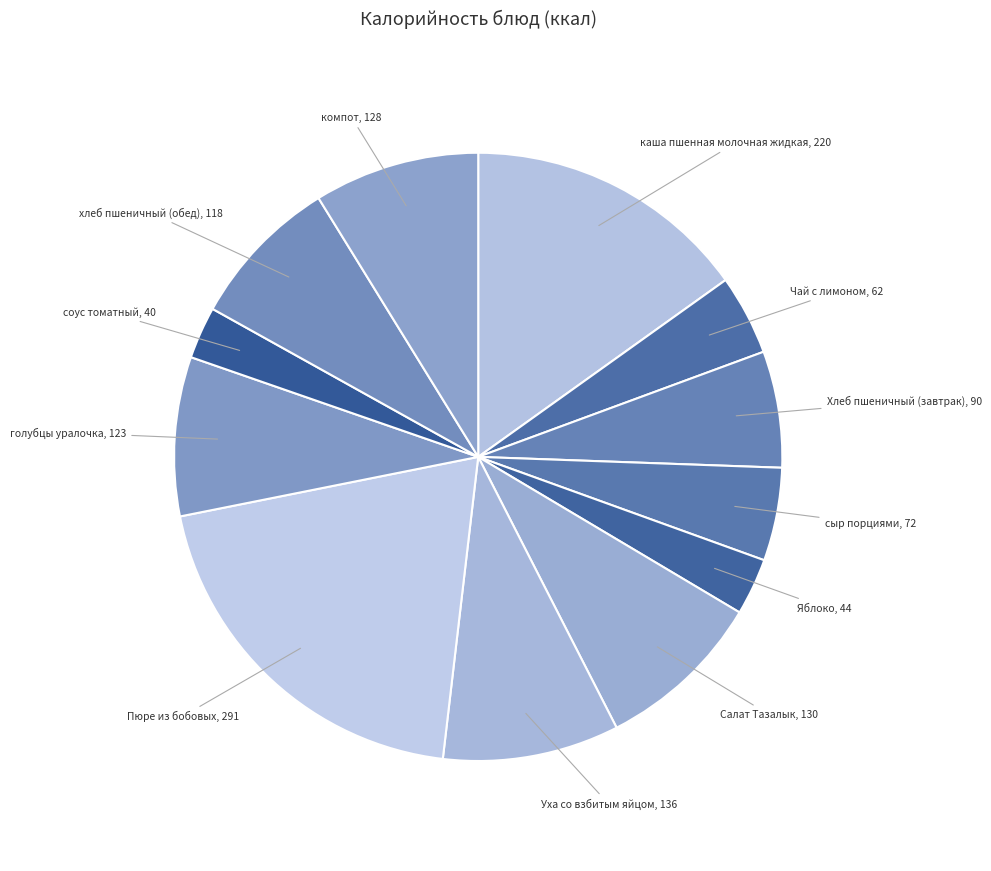

Which category has the biggest portion of the pie?

Пюре из бобовых